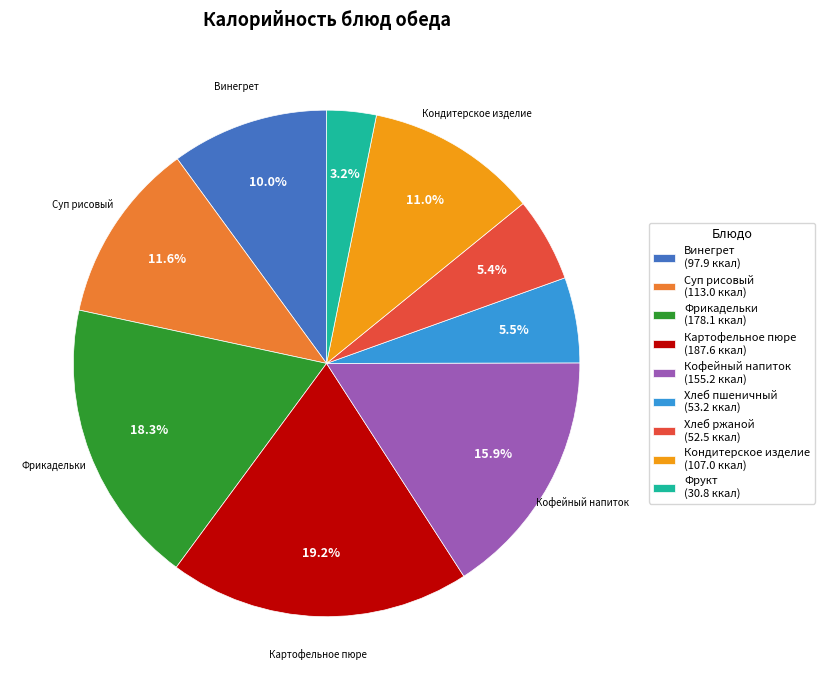

Is there a majority slice in this chart?

No